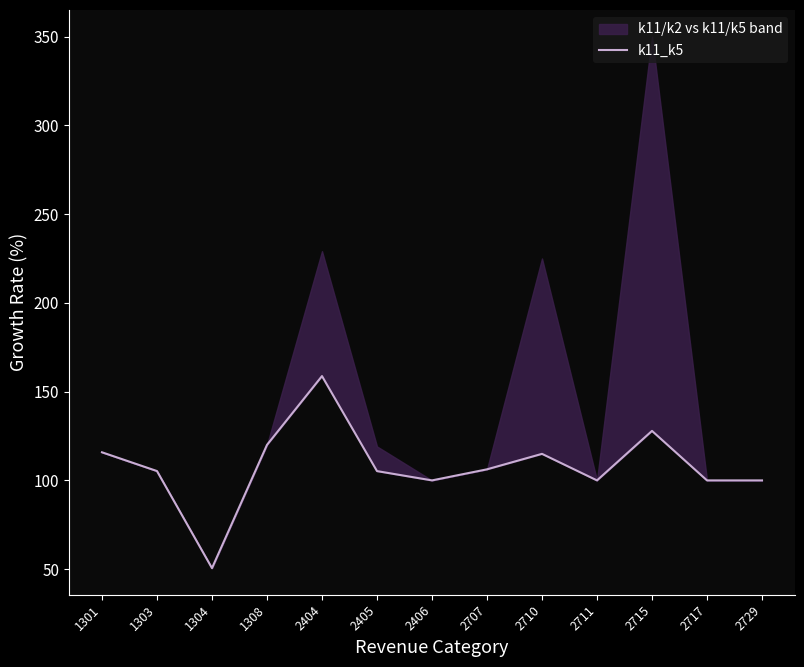

At which category does the chart reach its peak across all series?

2404